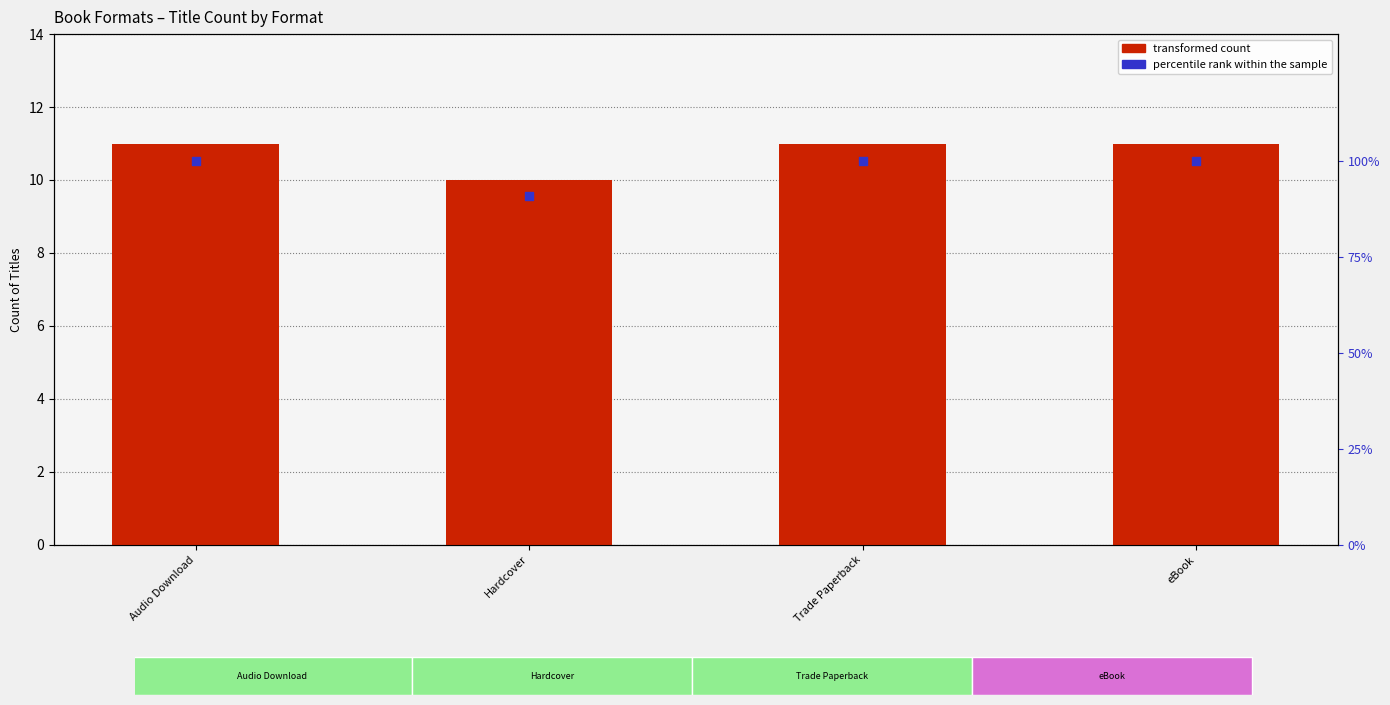

Which series has the largest total across all categories?

percentile rank within the sample